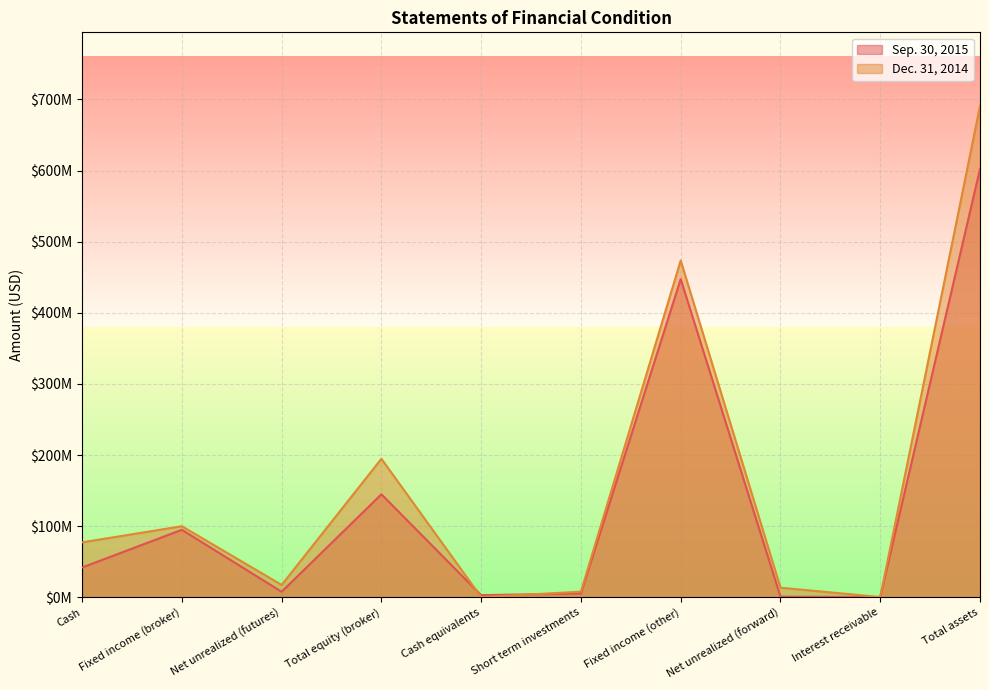

Which has a higher value, Total equity (broker) or Interest receivable?

Total equity (broker)